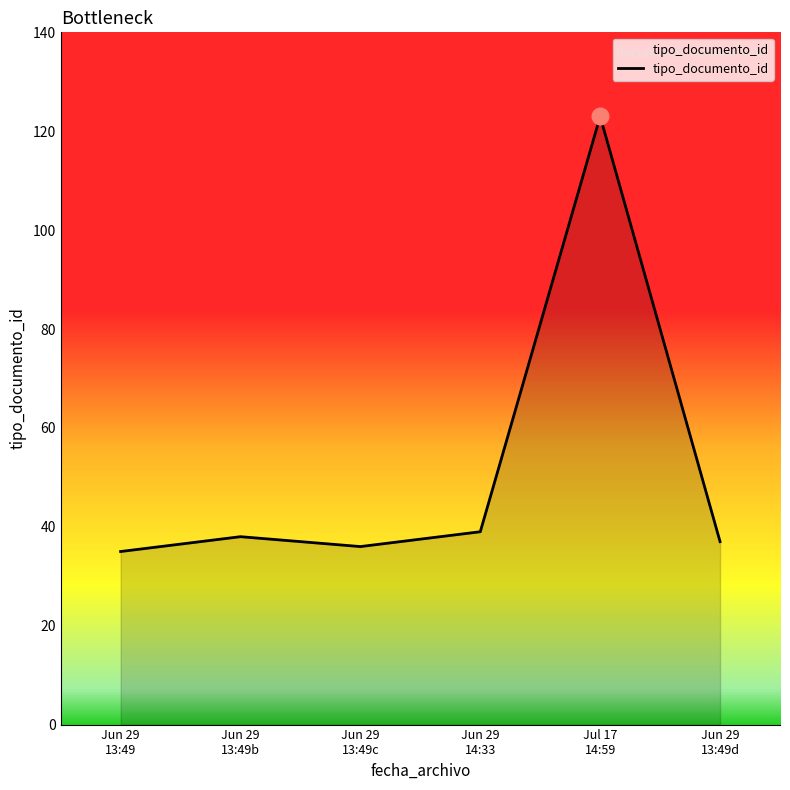

How many lines are shown in the chart?

1